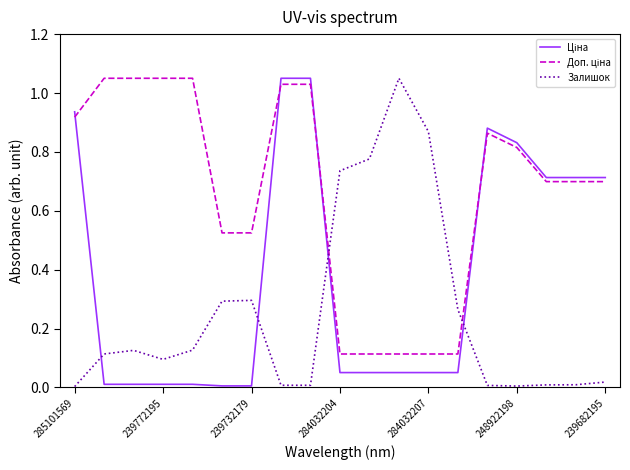

What is the label of the 16th point from the right?

239772195